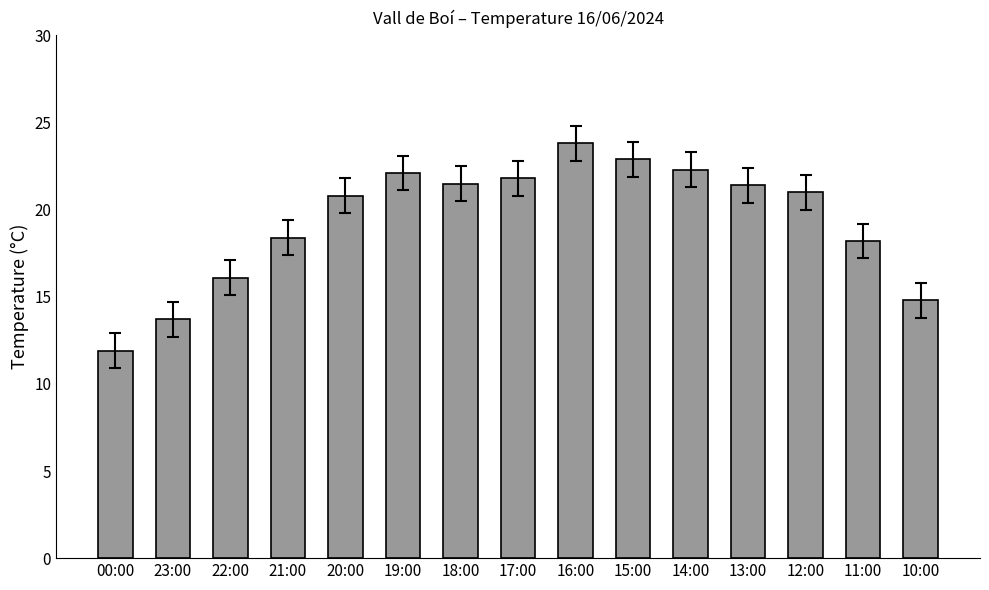

What is the sum of all values?

290.7